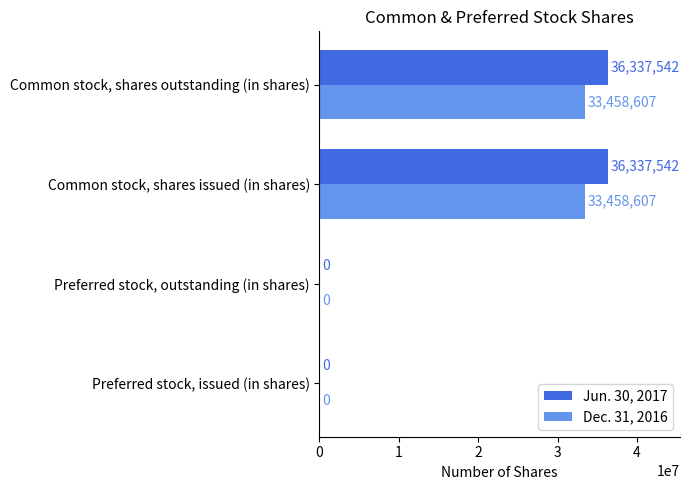

Which series changed the most between Preferred stock, outstanding (in shares) and Common stock, shares outstanding (in shares)?

Jun. 30, 2017